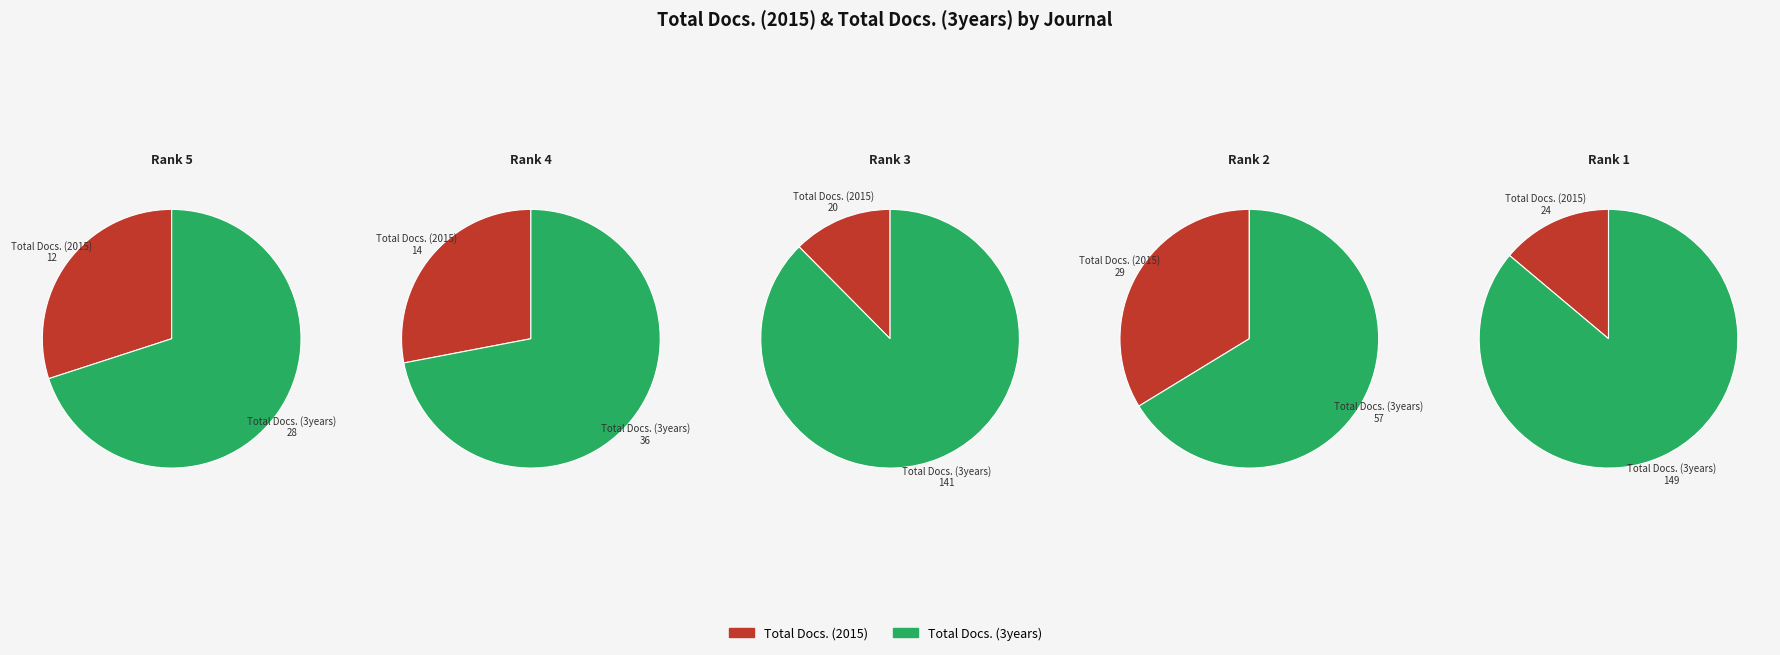

To the nearest percent, what portion does Ukrainian Journal of Physics represent?

20%